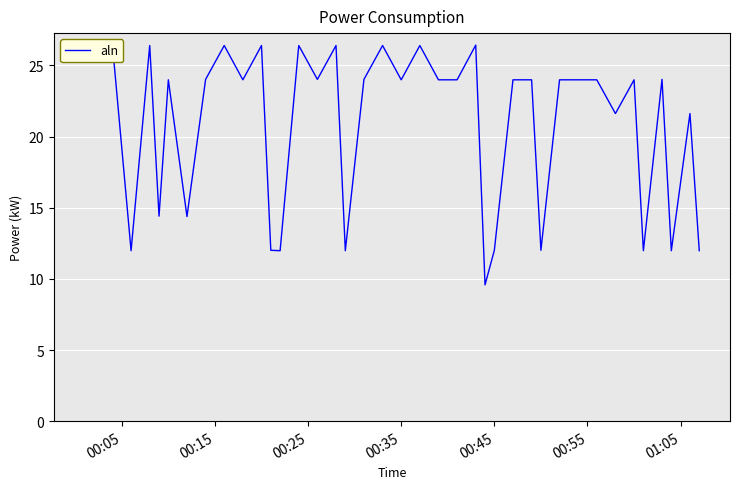

How many interior local peaks (higher than both neighbors) does the data have?

13